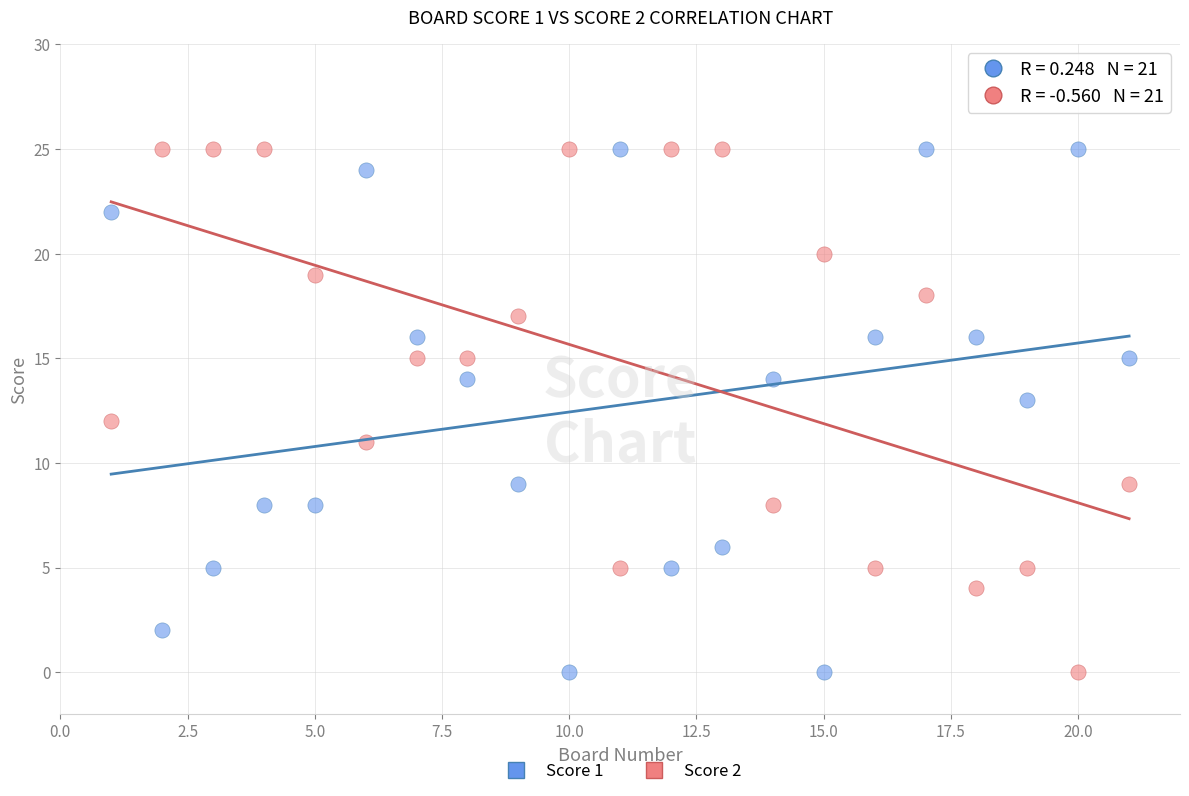

What are all the series names shown in the legend?

Score 1, Score 2